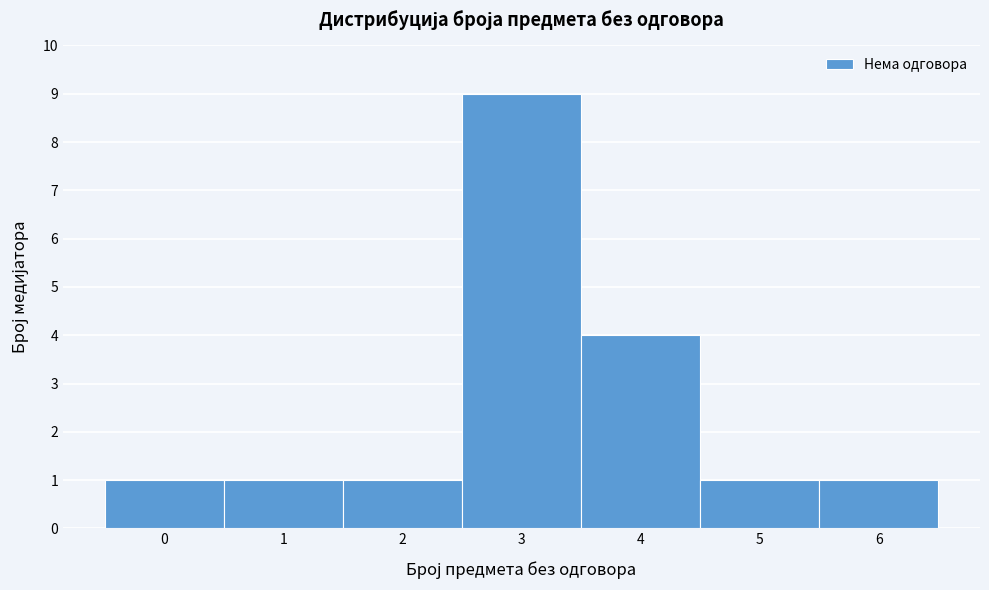

Reading left to right, list every bar in this chart as the range it spans on the x-axis followed by its height. The values are not printed on the chart, so give them approximately, as read against the axis.

-0.5 to 0.5: 1
0.5 to 1.5: 1
1.5 to 2.5: 1
2.5 to 3.5: 9
3.5 to 4.5: 4
4.5 to 5.5: 1
5.5 to 6.5: 1